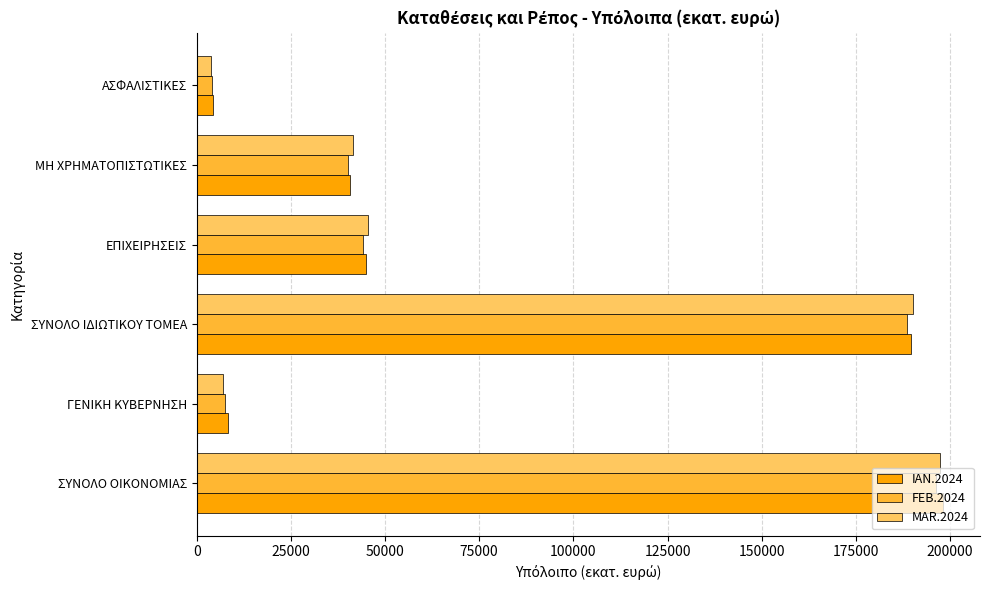

Is the value of IAN.2024 at ΓΕΝΙΚΗ ΚΥΒΕΡΝΗΣΗ greater than the value of MAR.2024 at ΑΣΦΑΛΙΣΤΙΚΕΣ?

Yes